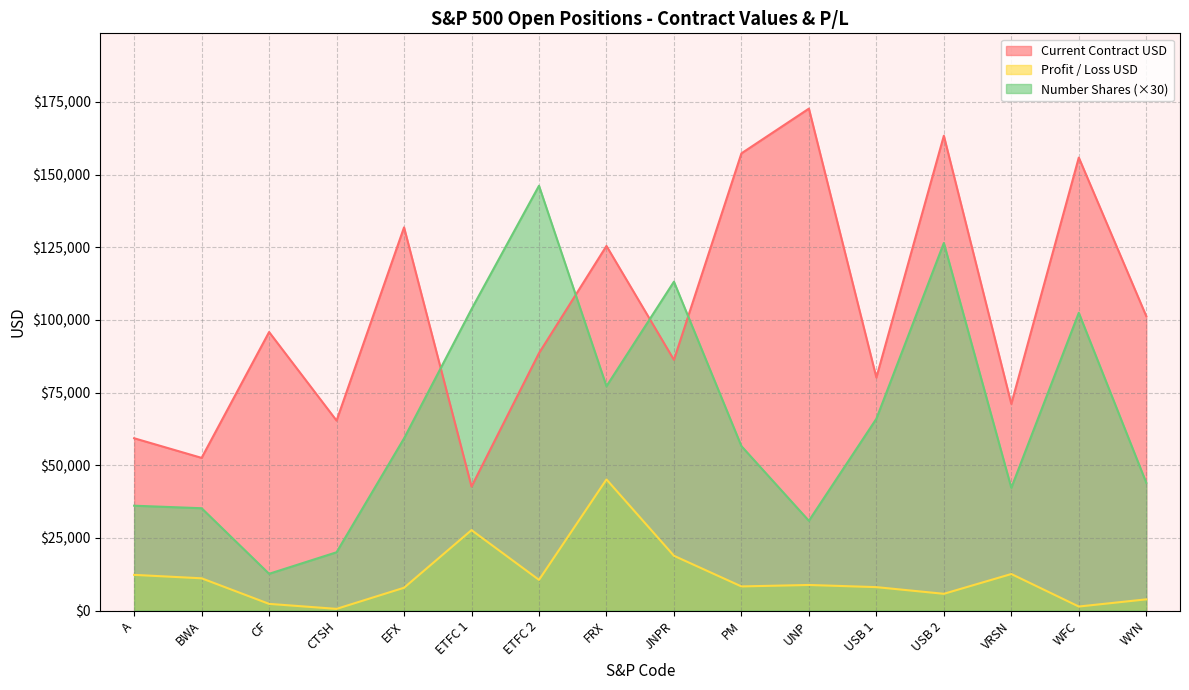

Between CTSH and ETFC 2, which series saw the biggest shift?

Number Shares (×30)